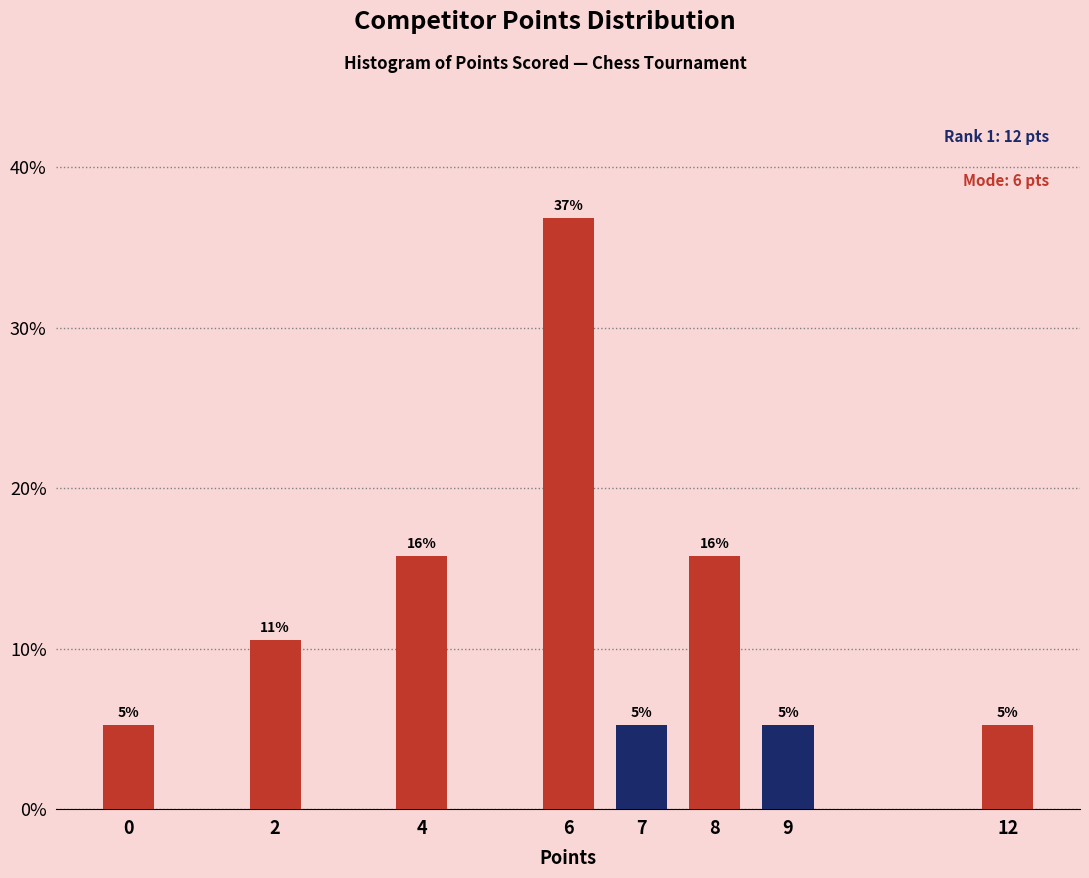

Does the chart contain any negative values?

No